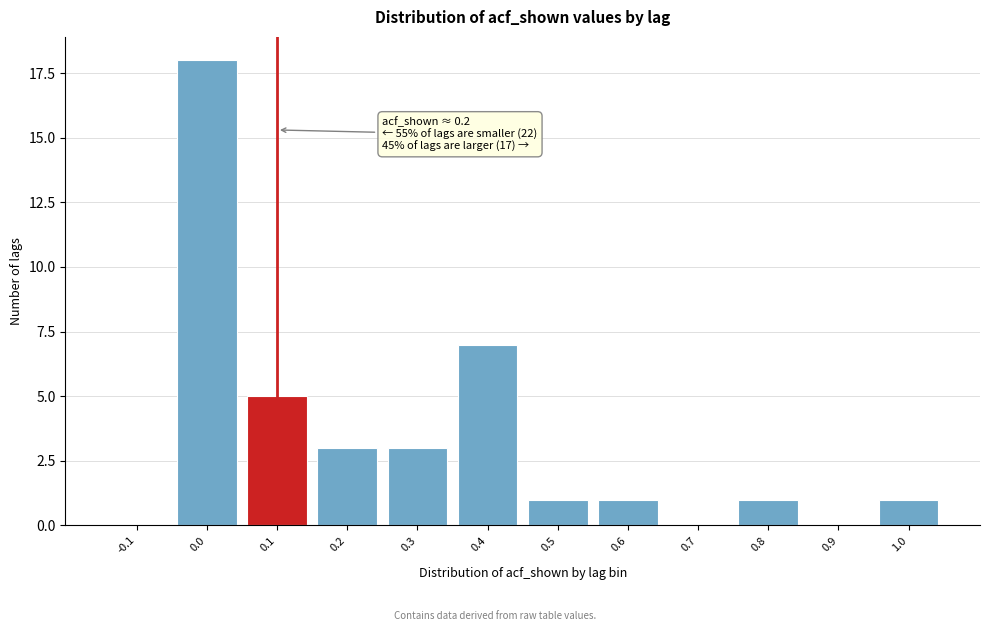

Reading right to left, transcribe all the data shown in this chart.

1.0=1	0.9=0	0.8=1	0.7=0	0.6=1	0.5=1	0.4=7	0.3=3	0.2=3	0.1=5	0.0=18	-0.1=0